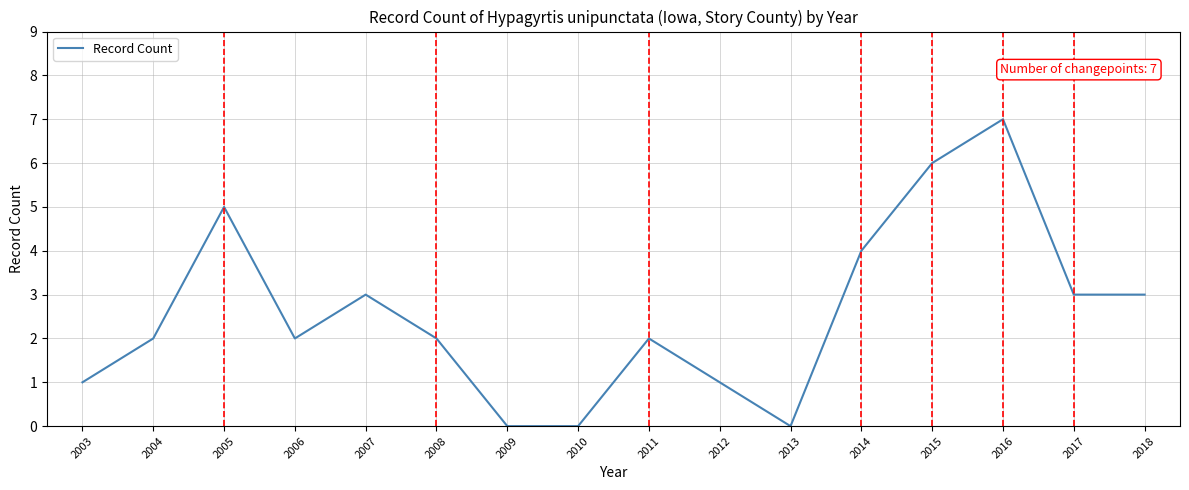

Reading left to right, extract all data points from this chart.

1	2	5	2	3	2	0	0	2	1	0	4	6	7	3	3